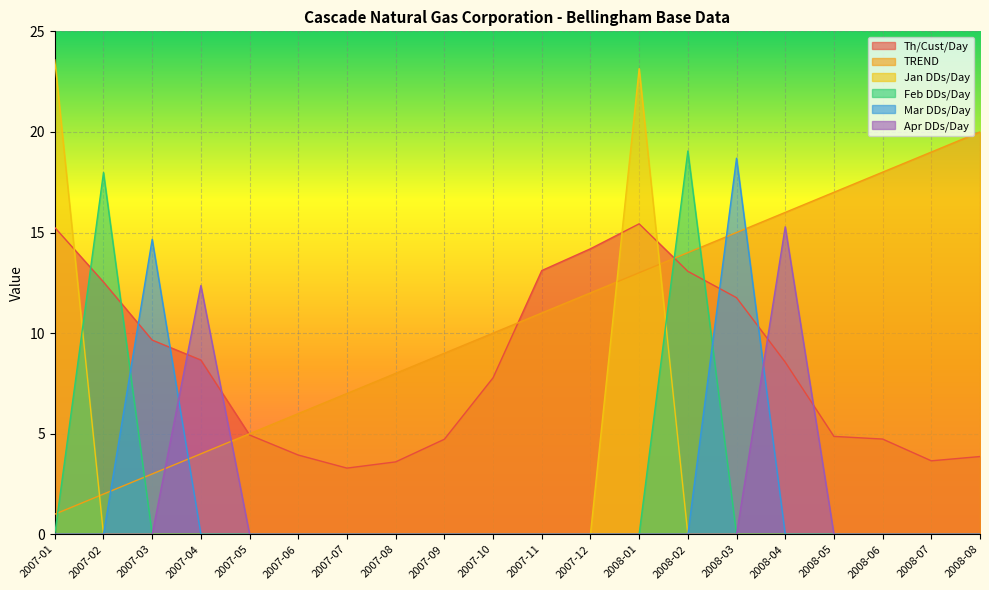

What is the spread (max minus min) of values at 2008-01?

23.1